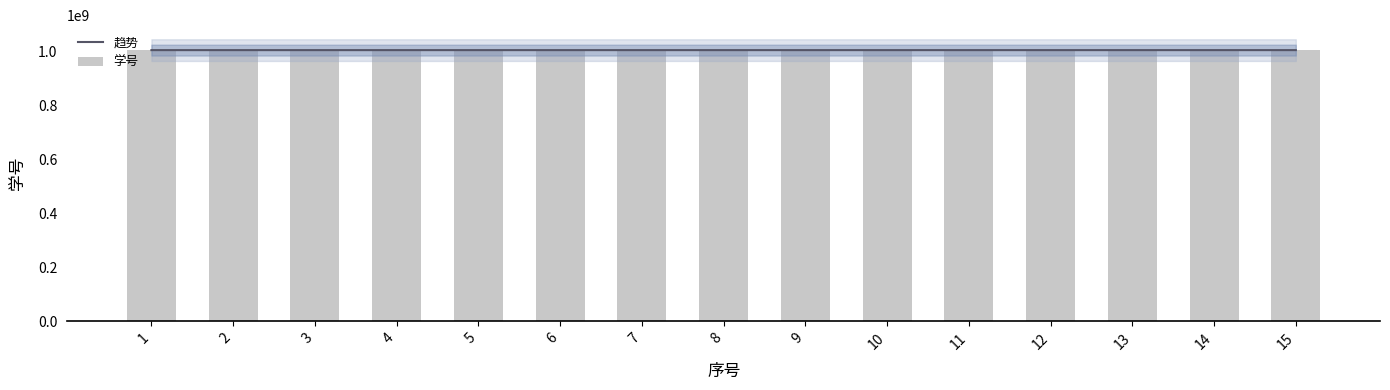

At how many categories does at least one series exceed 1005219312?

9